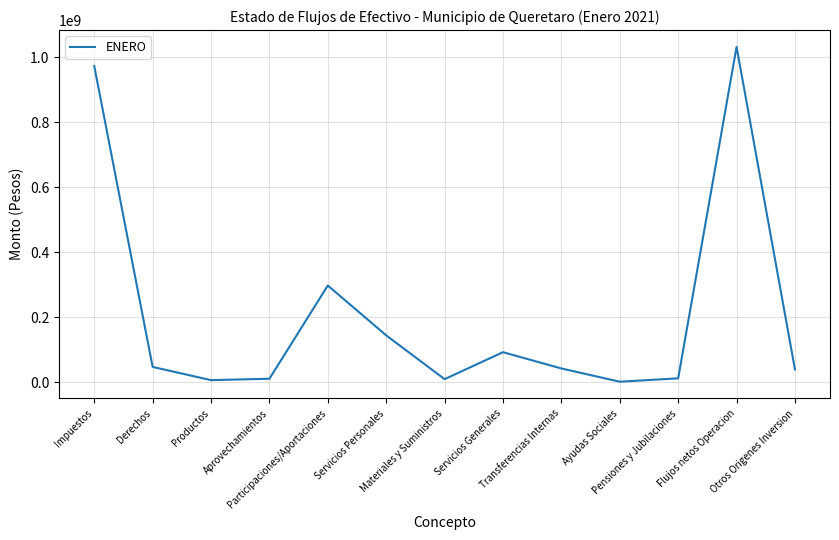

What is the ratio of the value at Aprovechamientos to the value at Servicios Generales?

0.1